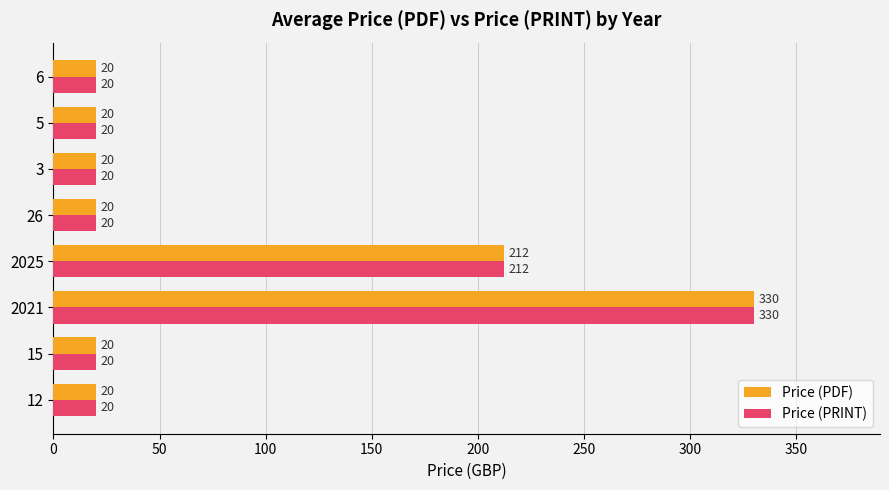

Is the value of Price (PRINT) at 5 greater than the value of Price (PDF) at 2025?

No